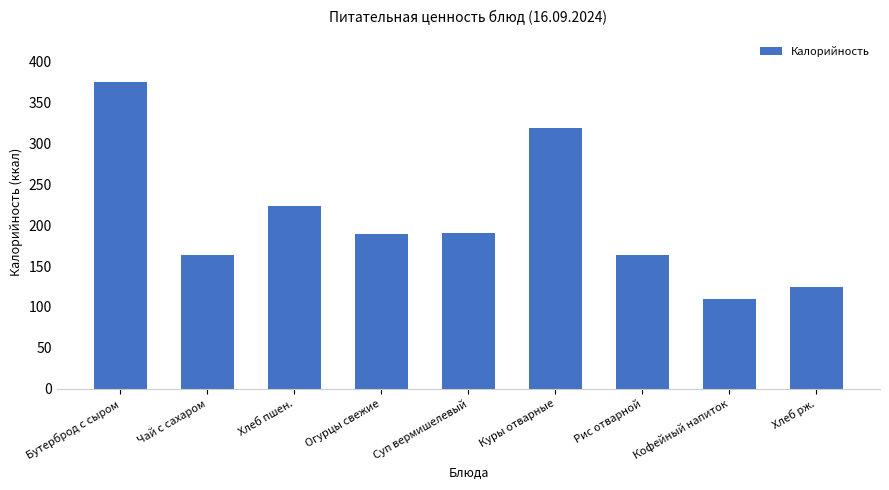

What is the difference between the values at Куры отварные and Хлеб рж.?

195.0